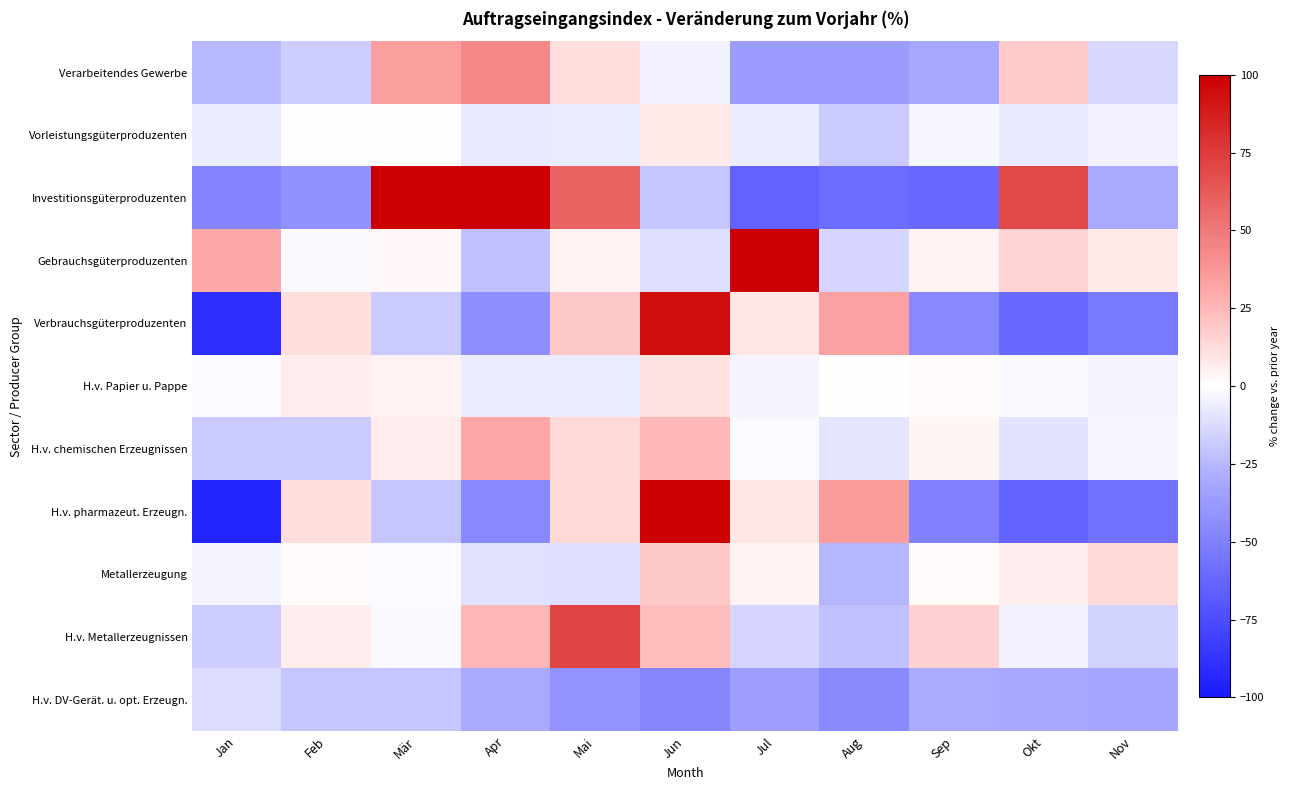

How many series are shown in this chart?

11